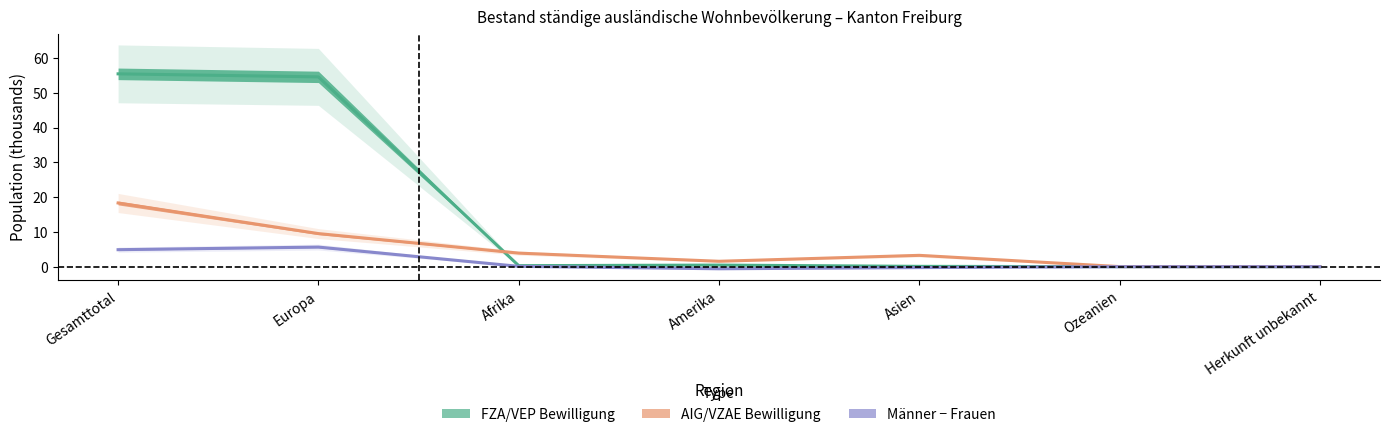

List the labels in order of Total_FZA value, largest first.

Gesamttotal, Europa, Amerika, Afrika, Asien, Ozeanien, Herkunft unbekannt